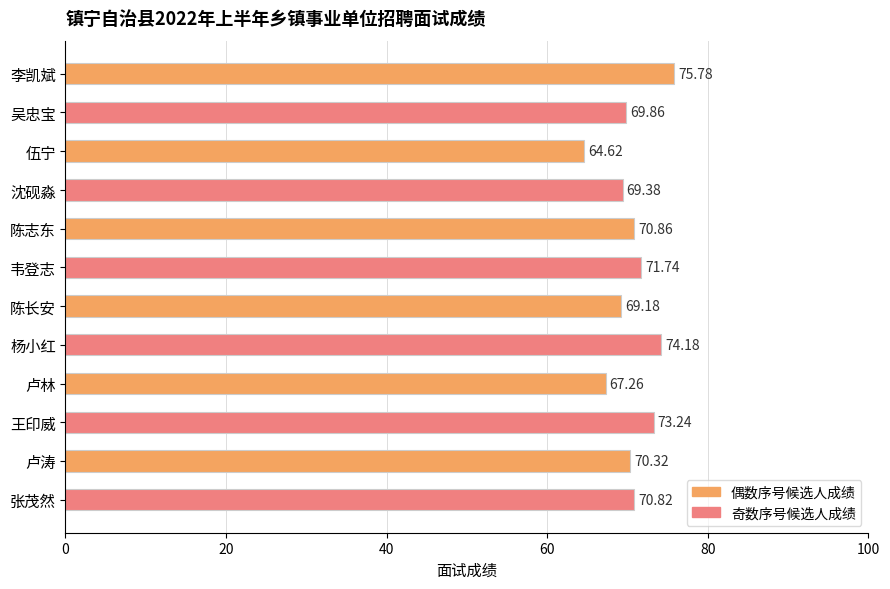

What is the average value?

70.6